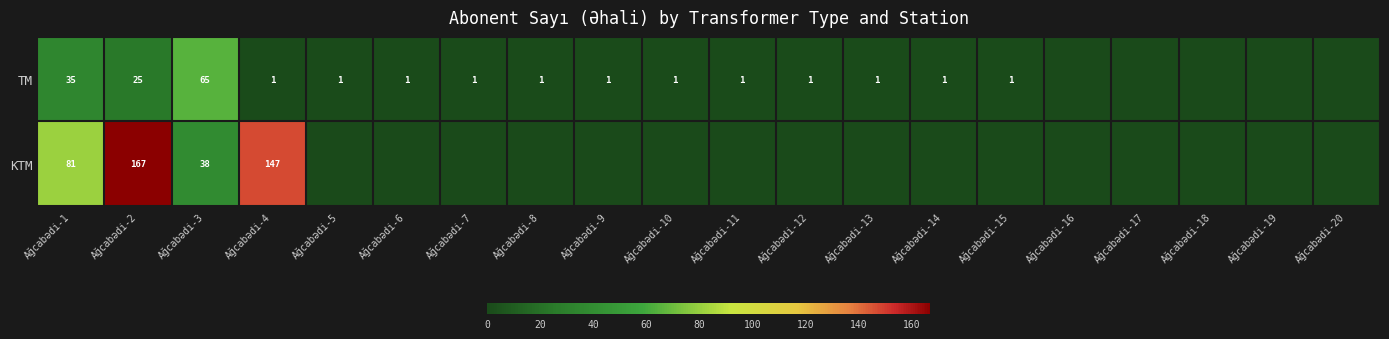

The KTM series shows 144 at Ağcabədi-1. True or false?

False